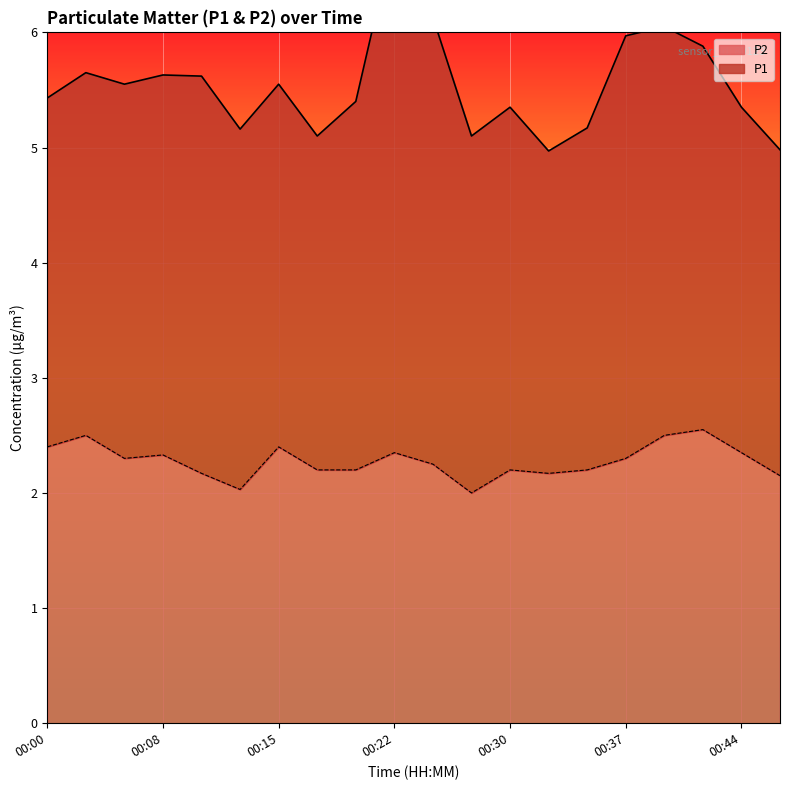

Where is the data nearest to the value 2?

00:27